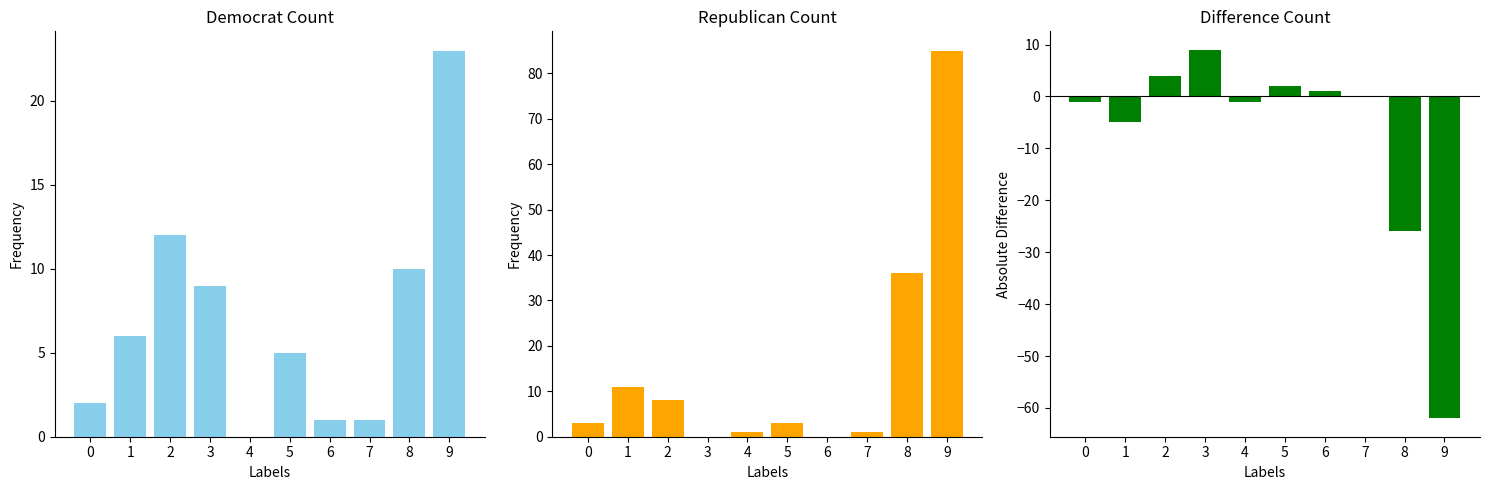

What is the smallest value displayed?

-62